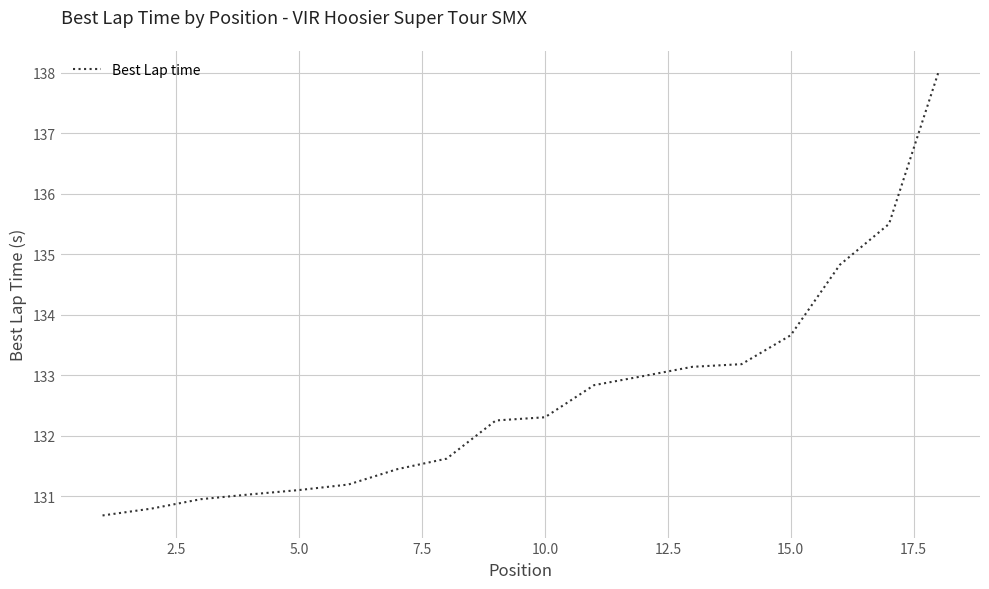

What is the greatest value displayed?

138.0